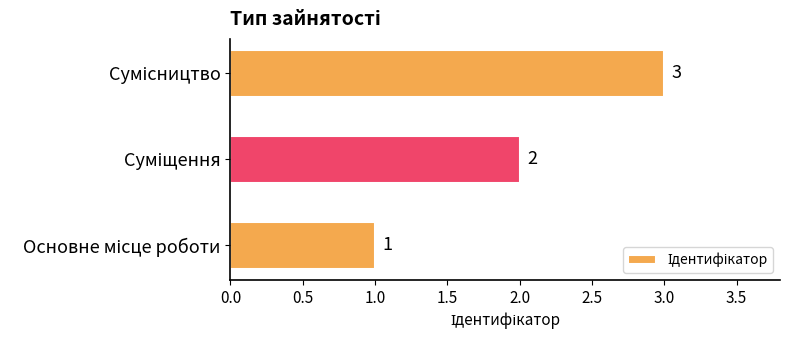

What is the greatest value displayed?

3